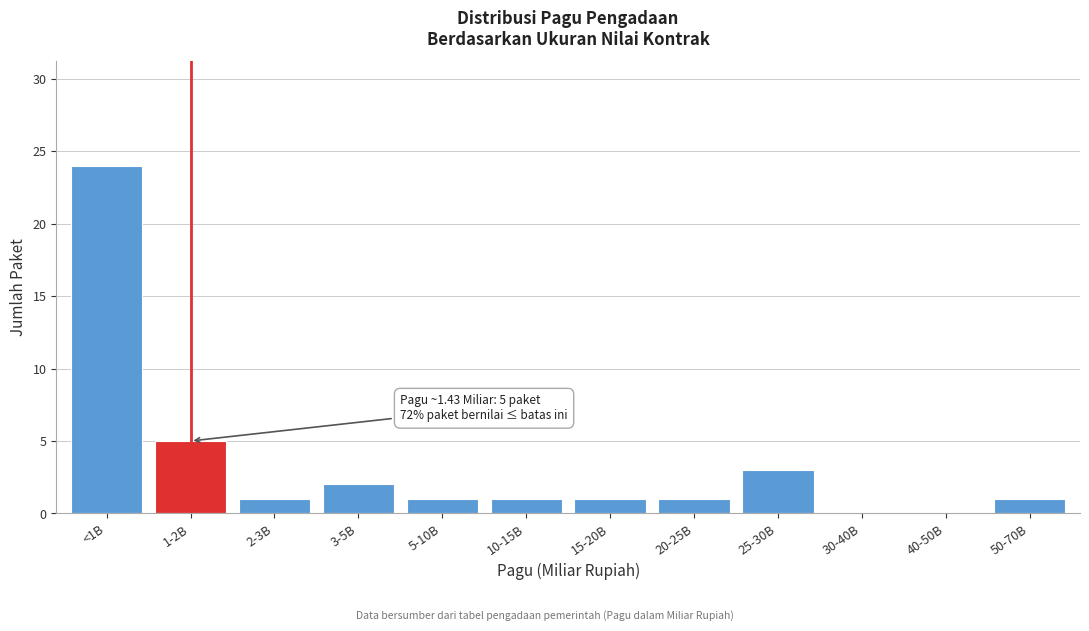

Reading left to right, what are all the values shown in this chart?

<1B=24	1-2B=5	2-3B=1	3-5B=2	5-10B=1	10-15B=1	15-20B=1	20-25B=1	25-30B=3	30-40B=0	40-50B=0	50-70B=1